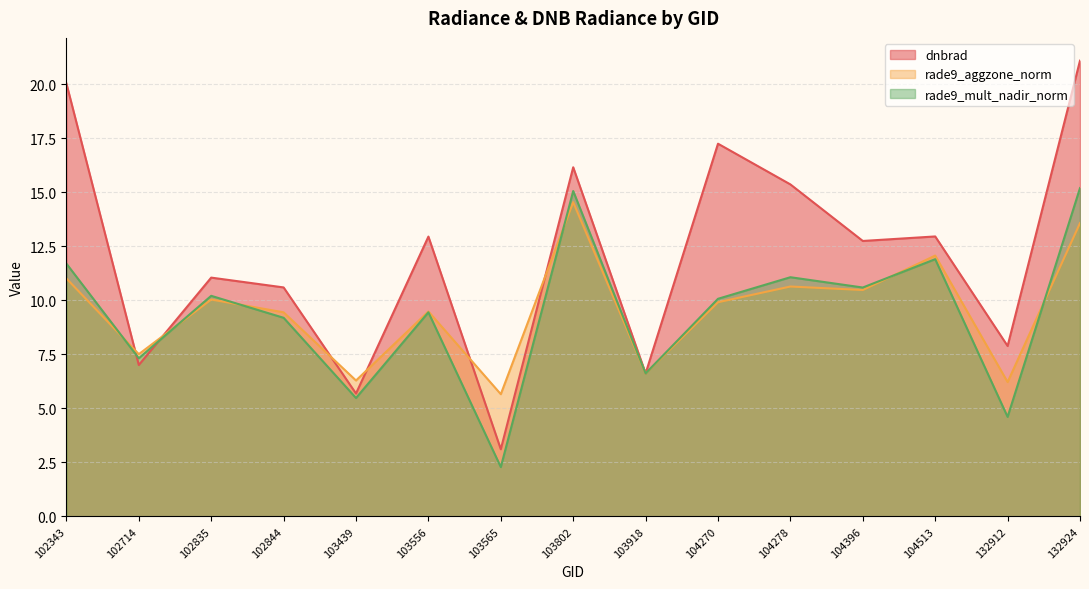

Where is the first local maximum for dnbrad?

102835